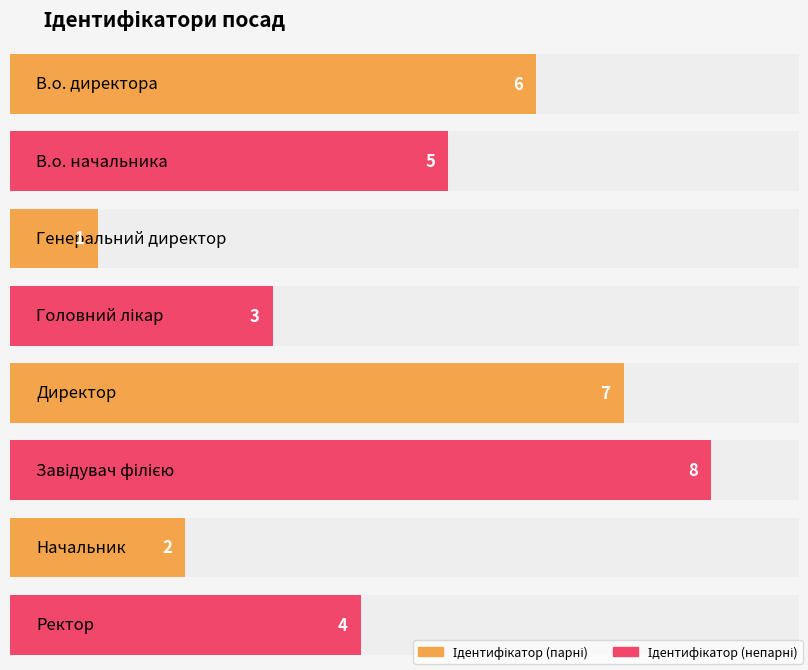

What is the difference between the second highest and minimum values?

6